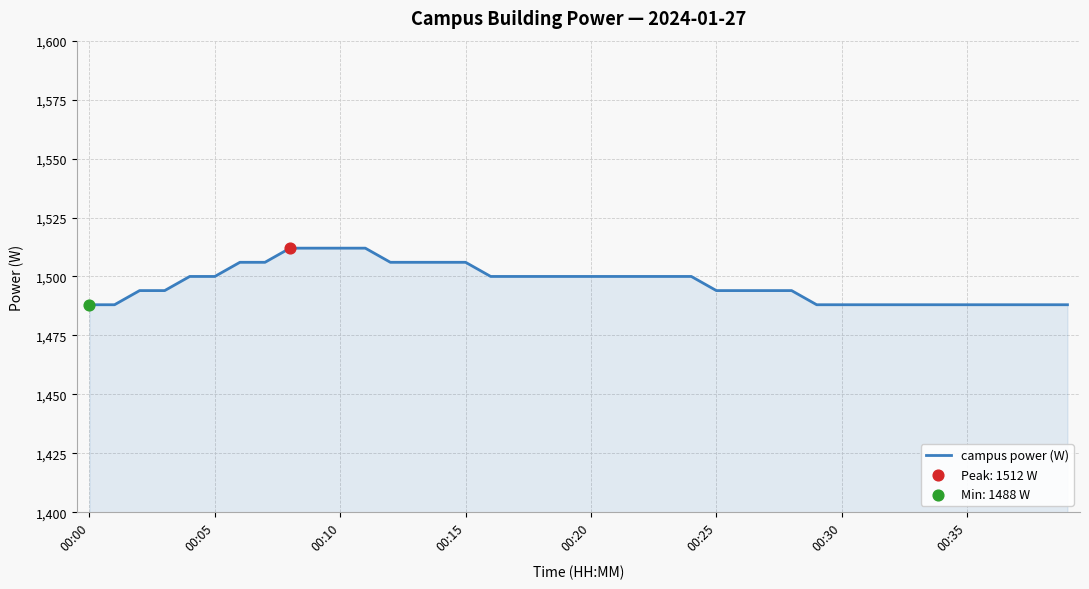

What is the greatest value displayed?

1512